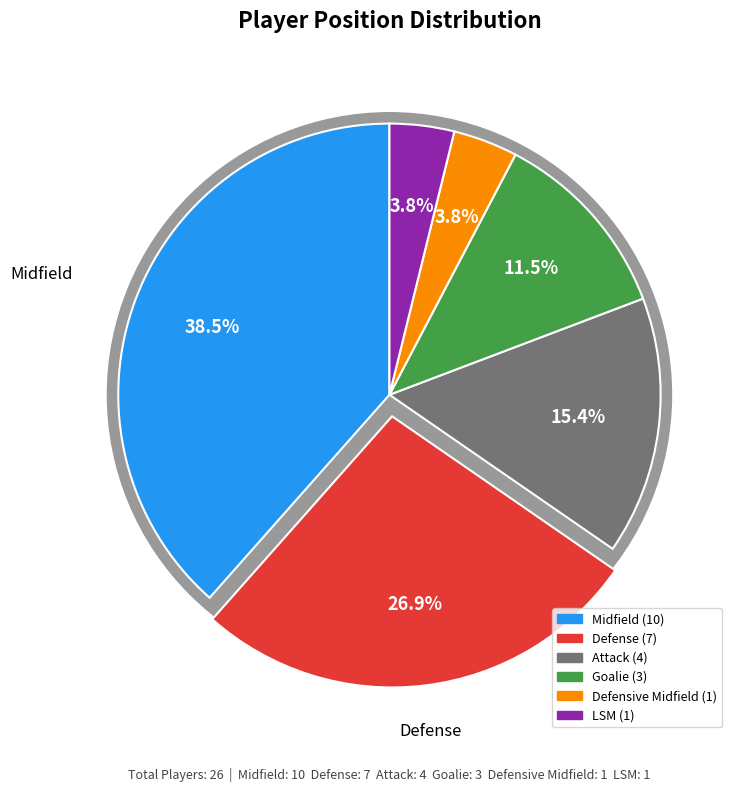

How much of the chart is everything except LSM?

96.2%